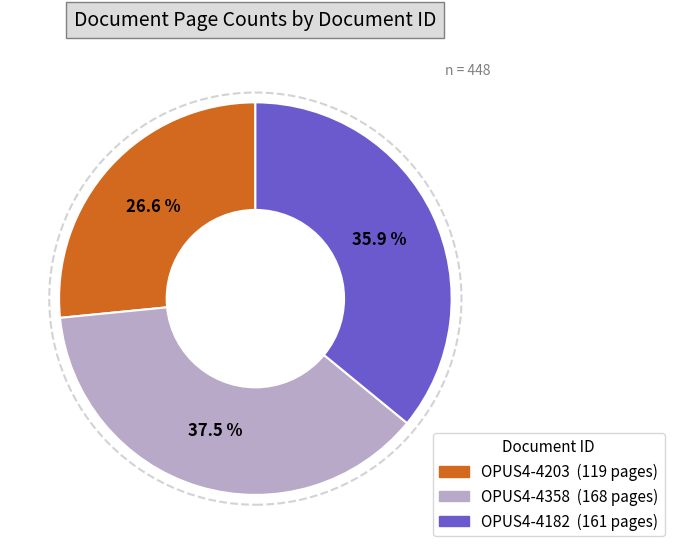

To the nearest percent, what is the difference between the largest and smallest slice percentages?

11%